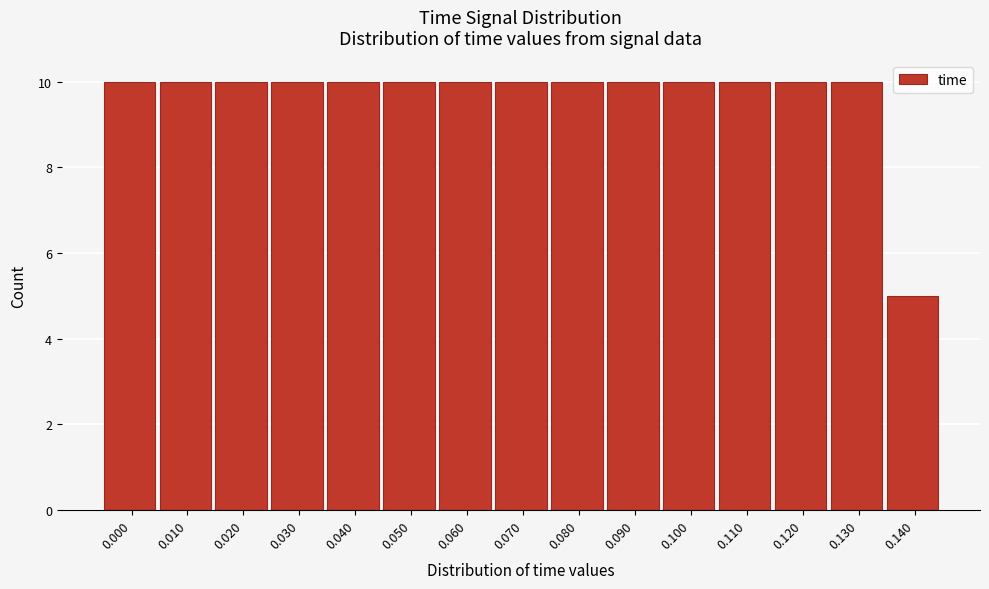

Reading right to left, list all the values displayed in this chart.

0.140=5	0.130=10	0.120=10	0.110=10	0.100=10	0.090=10	0.080=10	0.070=10	0.060=10	0.050=10	0.040=10	0.030=10	0.020=10	0.010=10	0.000=10